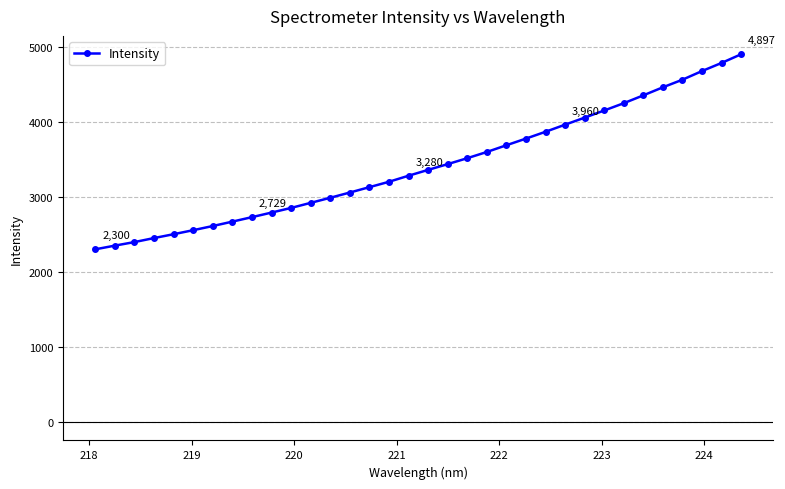

What is the average value?

3415.6